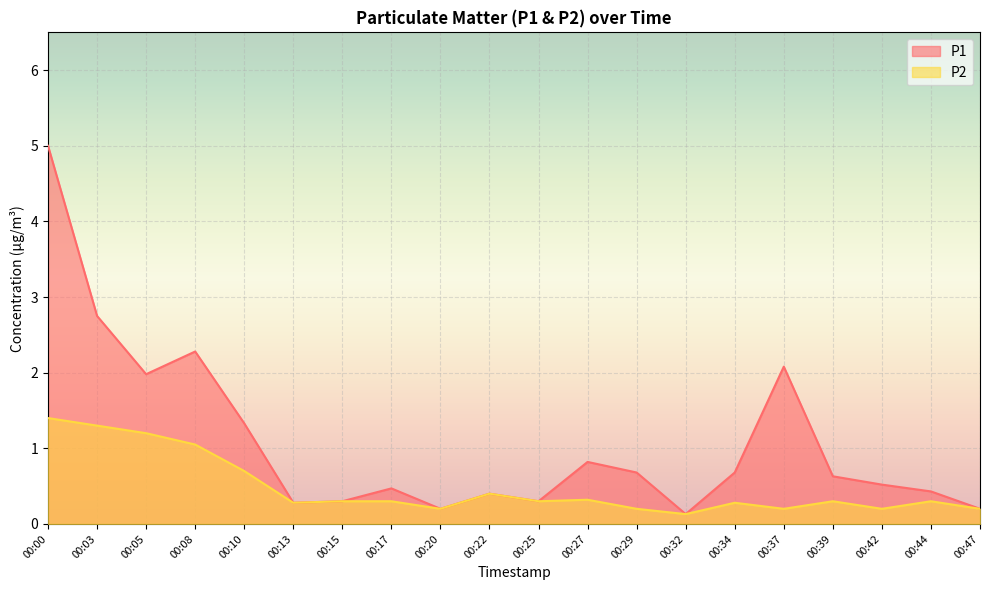

What is the sum of all P1 values?

21.5